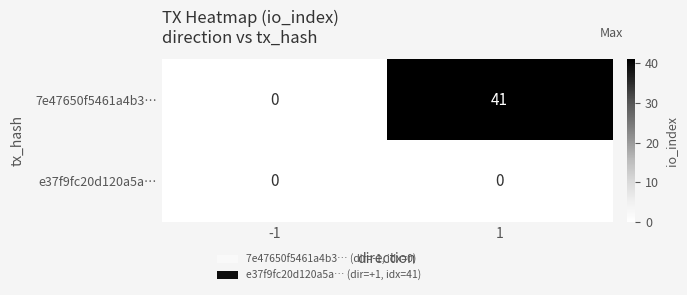

What is the difference between the 7e47650f5461a4b3… values at -1 and 1?

41